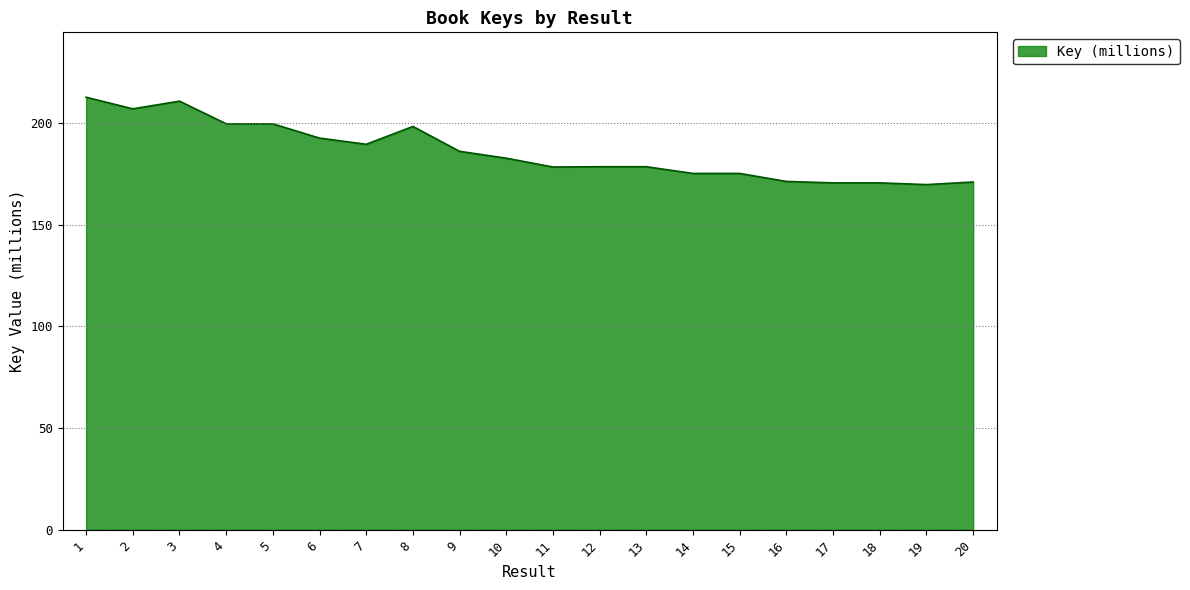

How many lines are shown in the chart?

1